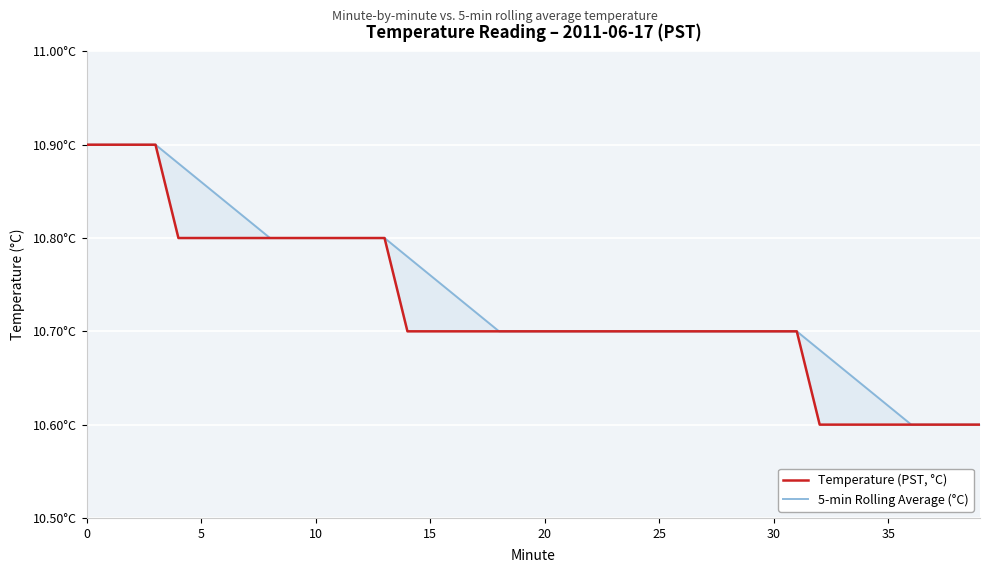

Is it true that Temperature (PST, °C) equals 5.0 at 20?

False